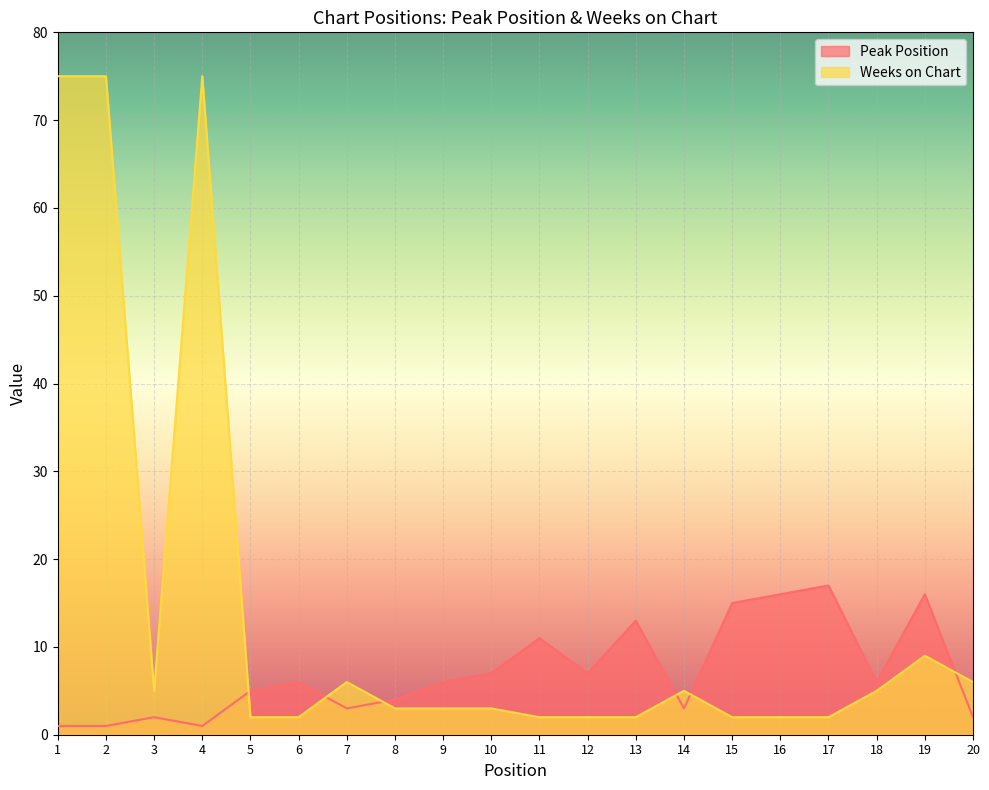

What is the total value across all series at 8?

7